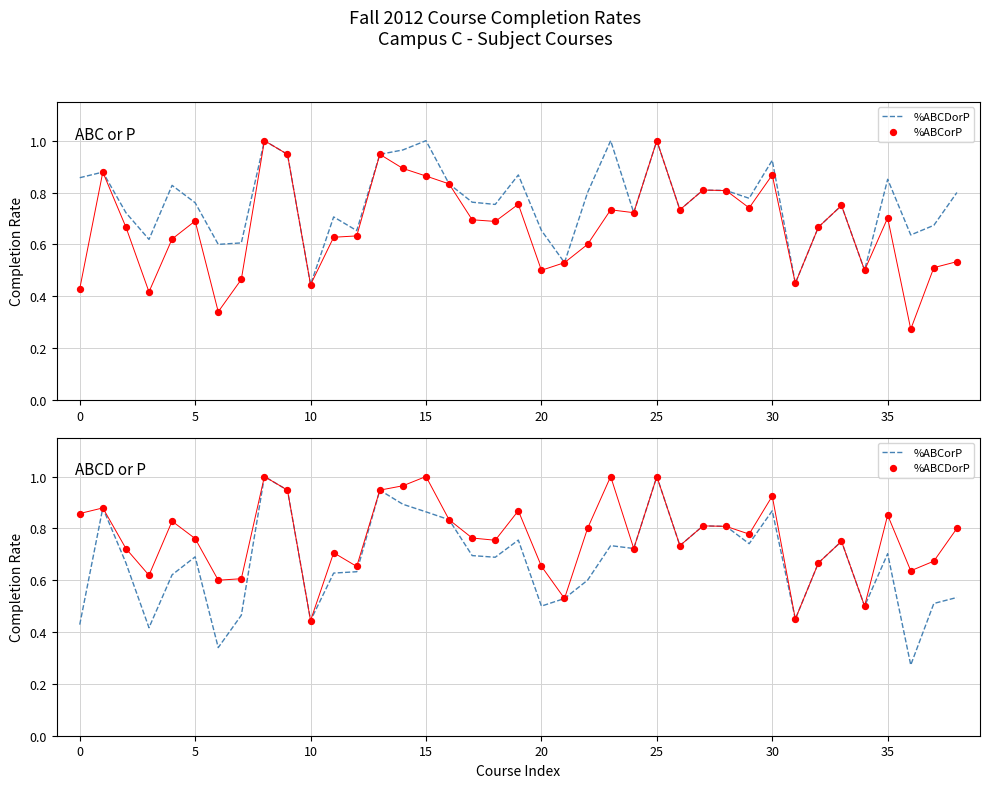

Which series reaches the minimum Y coordinate?

%ABCorP